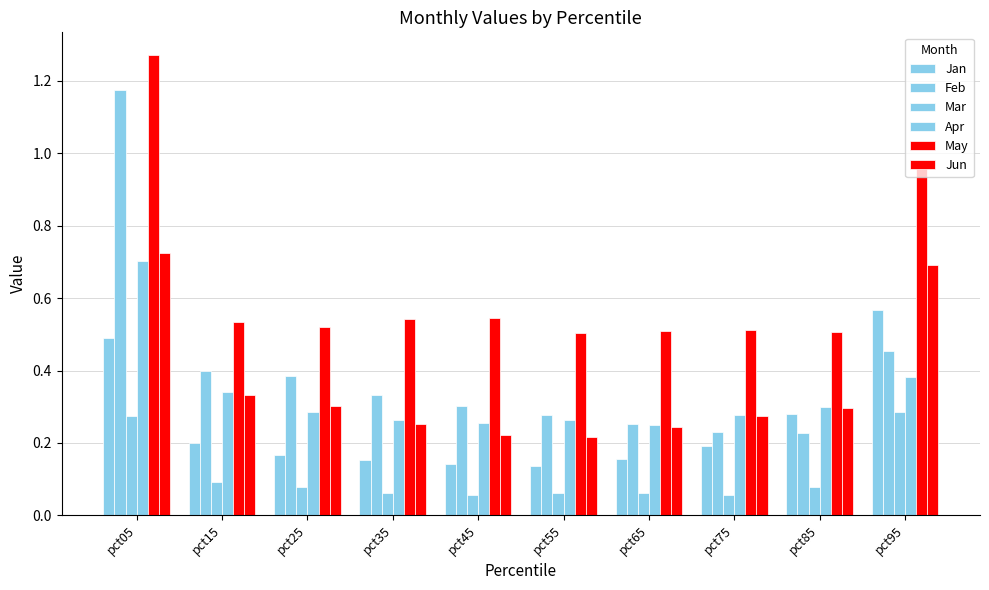

How many bars are there in total?

60